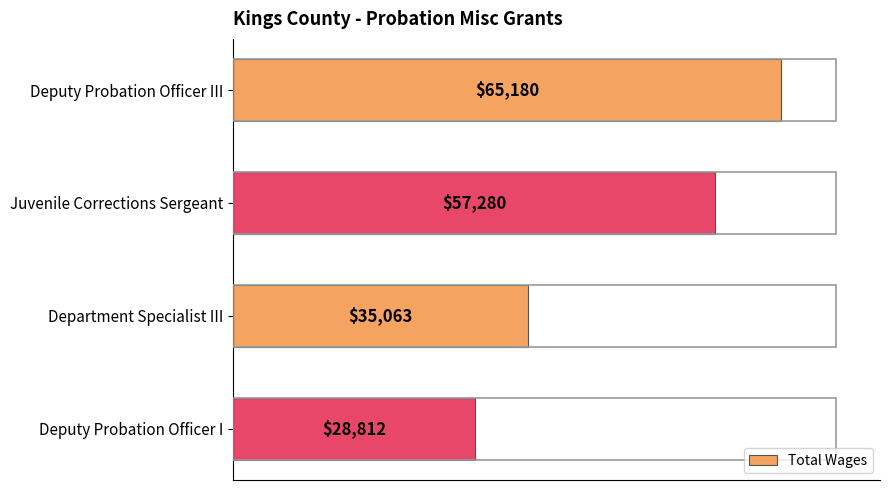

The value at Deputy Probation Officer I is 18214. True or false?

False